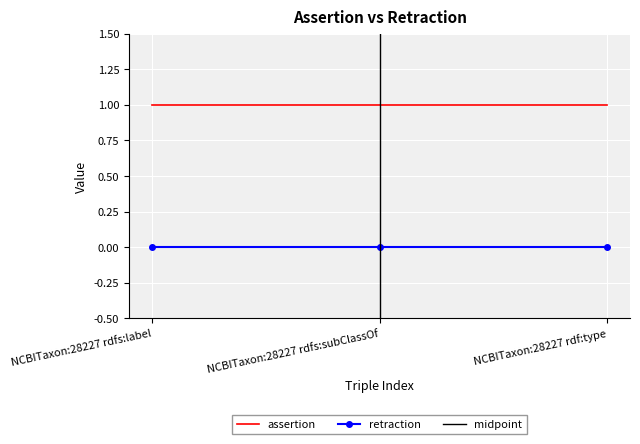

Is the value of retraction at NCBITaxon:28227 rdfs:label greater than the value of assertion at NCBITaxon:28227 rdfs:label?

No